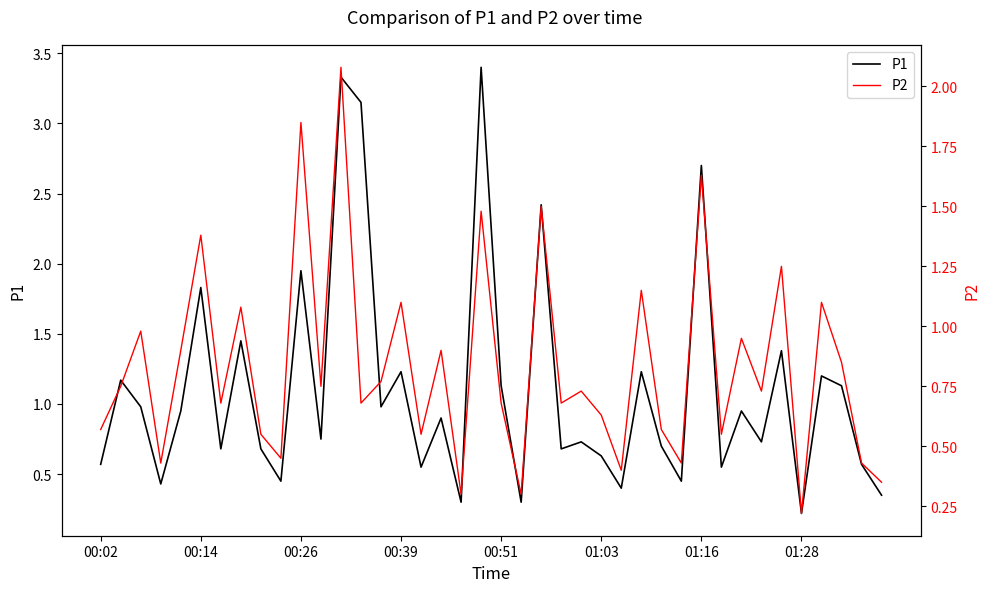

Is this an area chart (filled region under the line)?

No